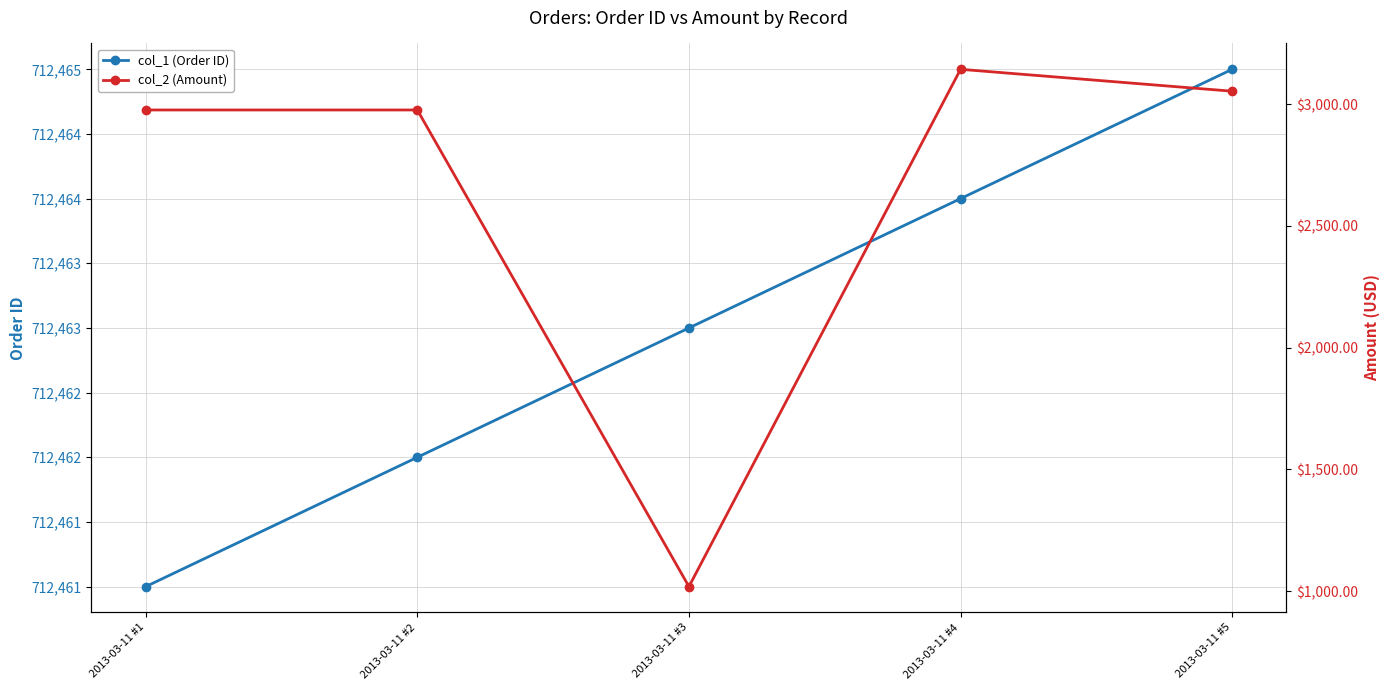

Rank the series by their maximum value, from highest to lowest.

col_1 (Order ID), col_2 (Amount)